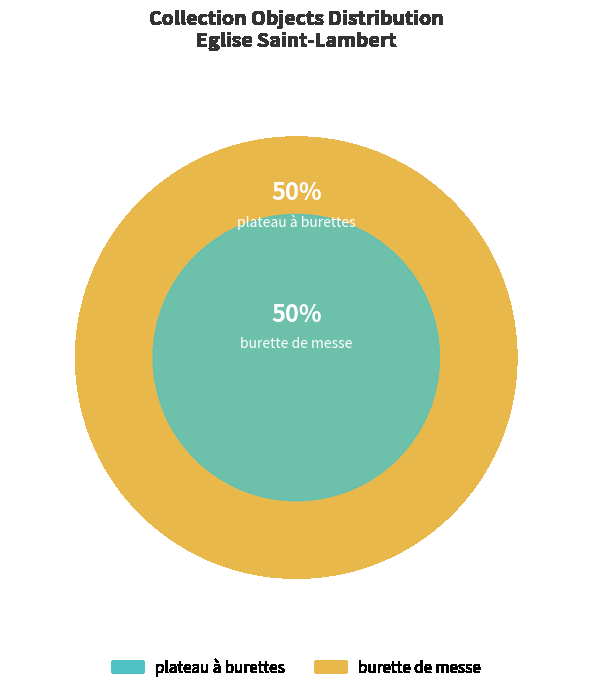

Count the number of slices in the pie.

2